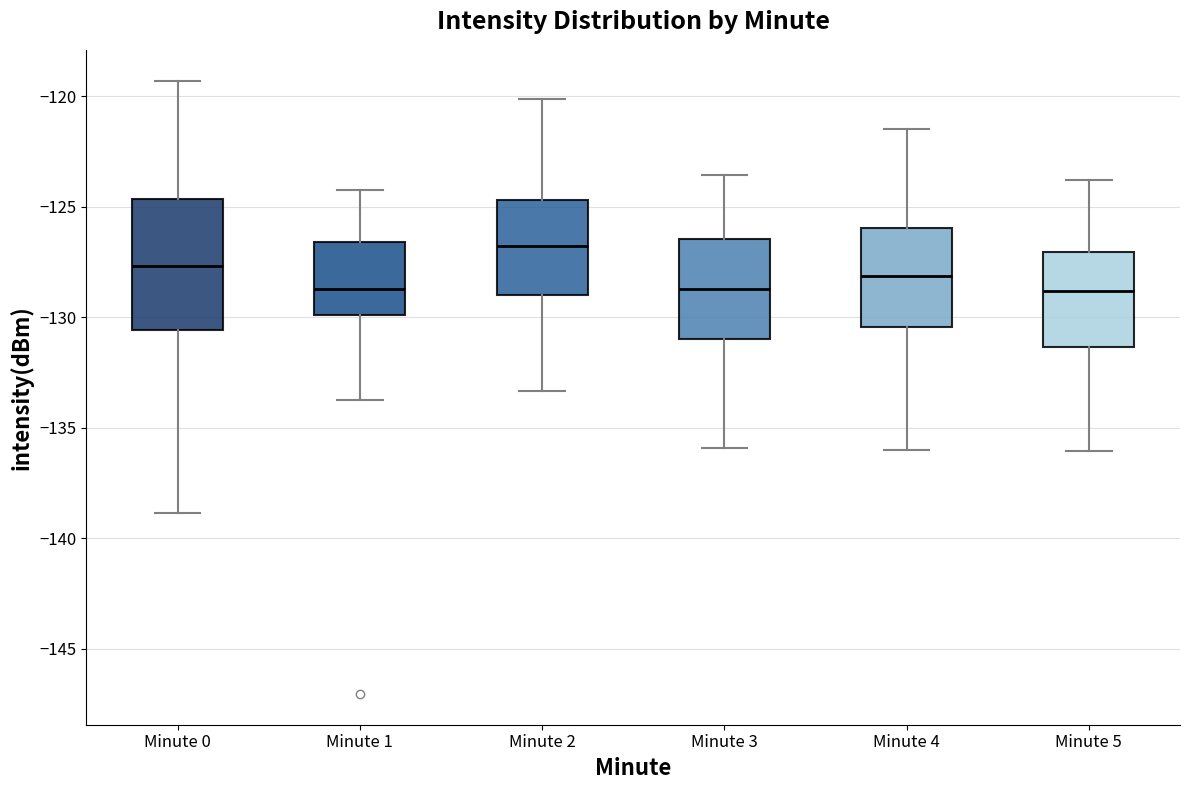

Where does the upper whisker of the box for Minute 2 end on the y-axis? The values are not printed on the chart, so give them approximately, as read against the axis.

-120.0